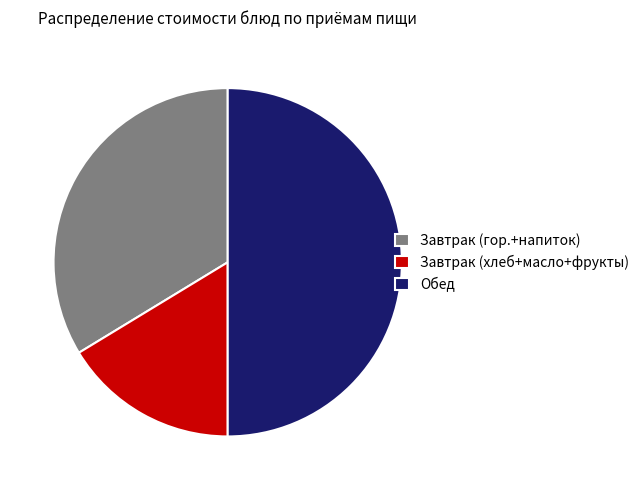

The Завтрак (хлеб+масло+фрукты) slice represents 16% of the pie. True or false?

True